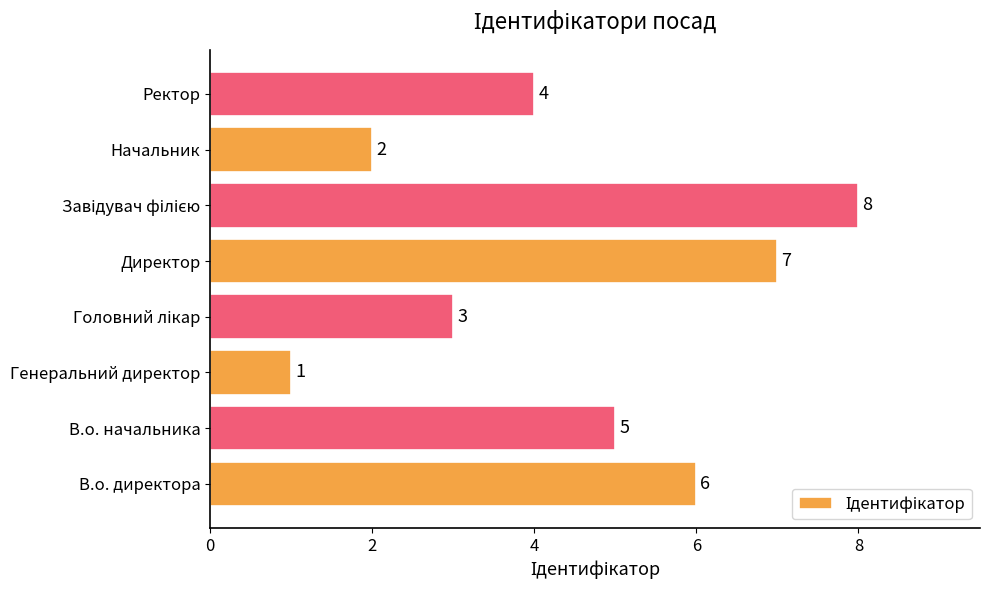

Reading bottom to top, transcribe all the data shown in this chart.

6	5	1	3	7	8	2	4